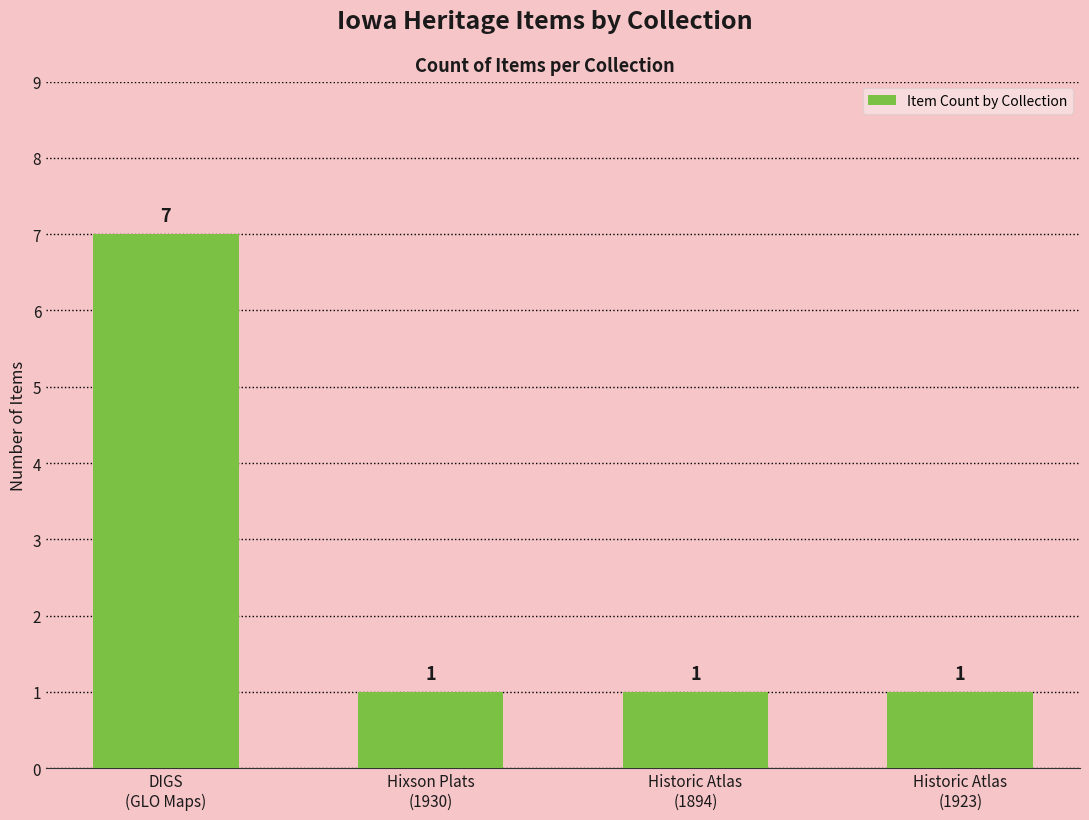

Count the number of values greater than 1.

1